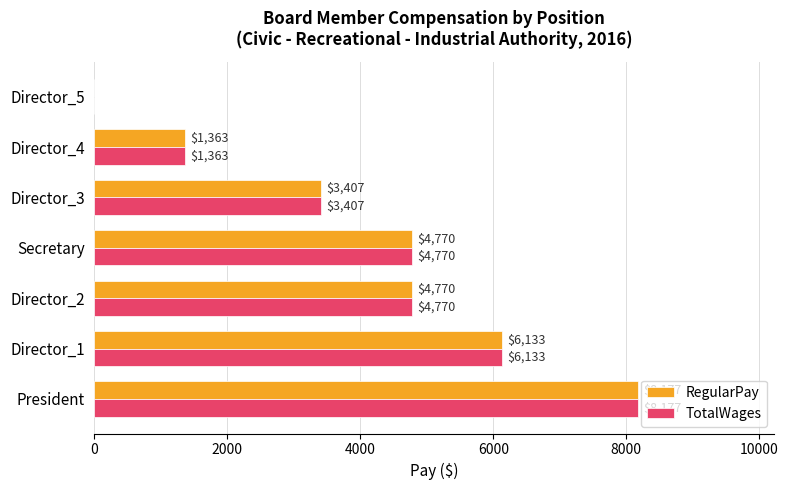

Is the value of TotalWages at Director_5 greater than the value of RegularPay at Director_1?

No